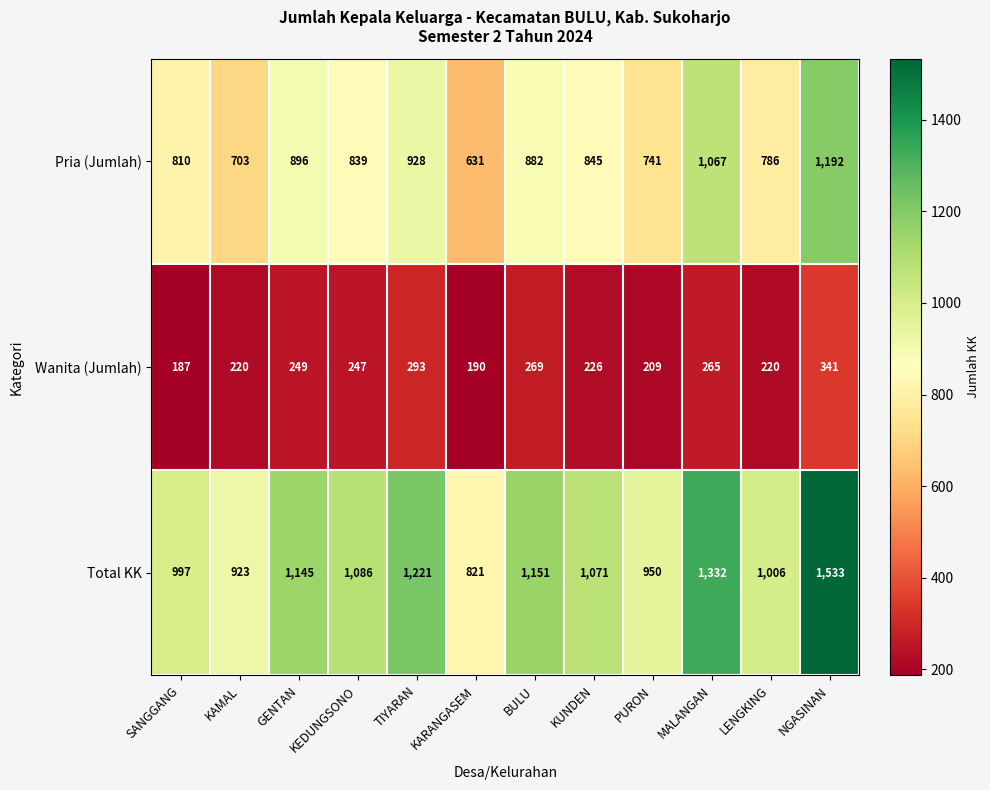

What is the sum of the Wanita (Jumlah) values at GENTAN and MALANGAN?

514